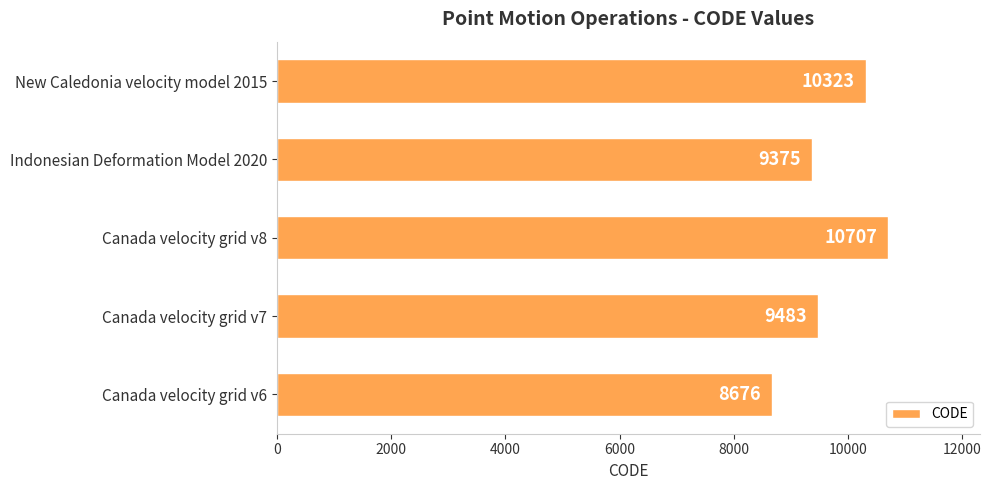

Reading top to bottom, transcribe all the data shown in this chart.

10323	9375	10707	9483	8676